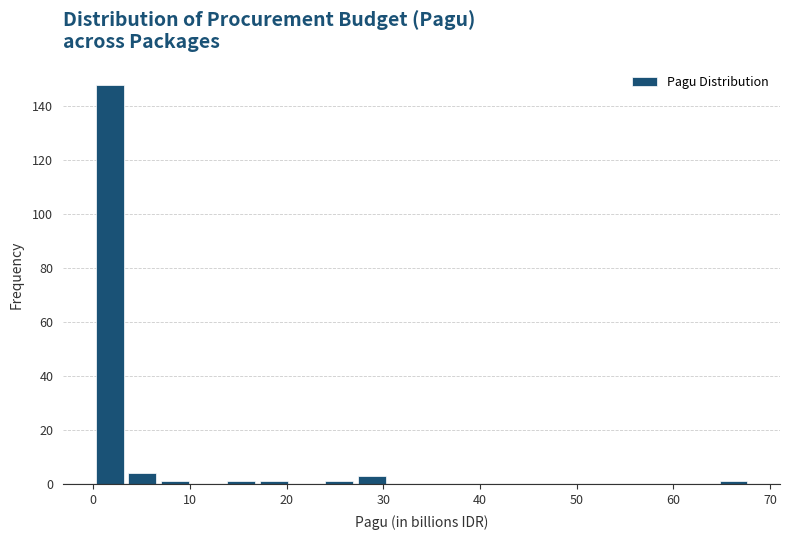

Around what value on the x-axis is the tallest bar? Give the approximate position of its centre, as read against the axis.

2